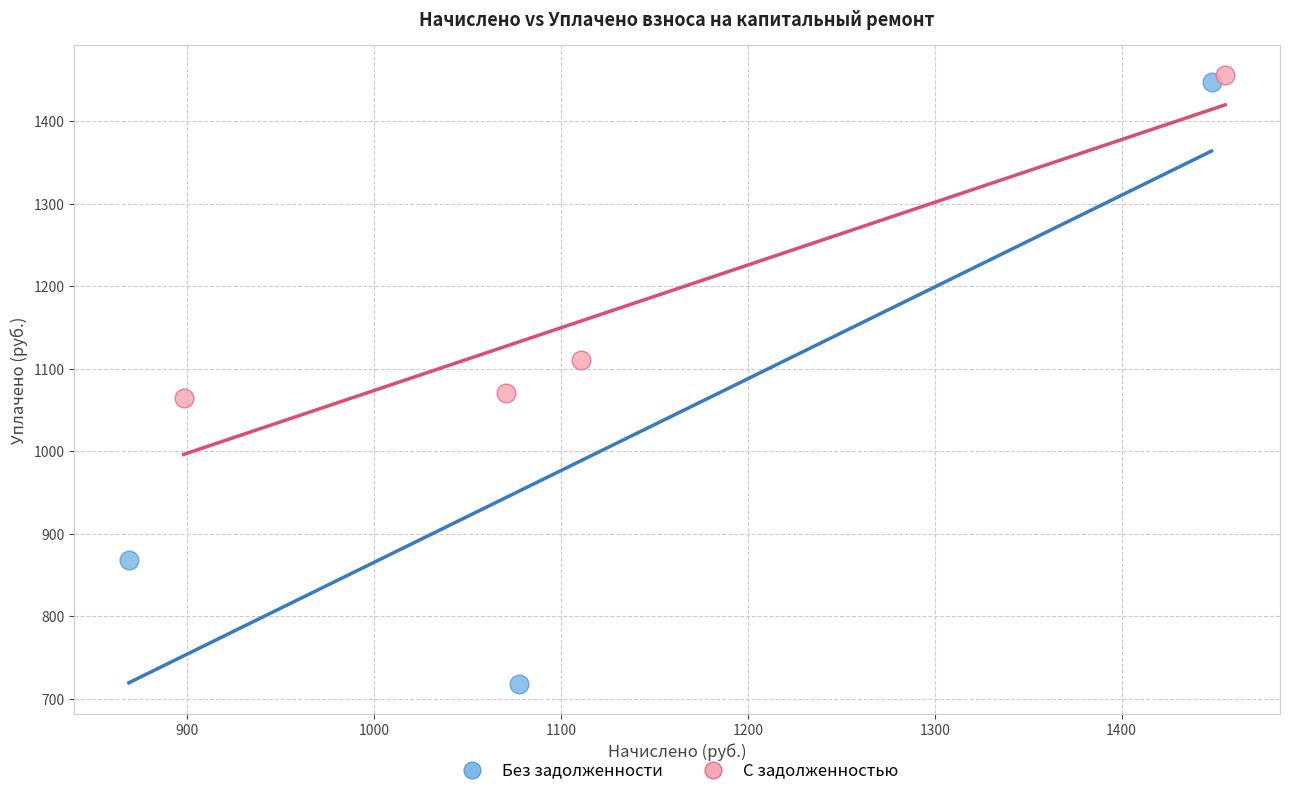

Which series contains the lowest Y value?

Без задолженности